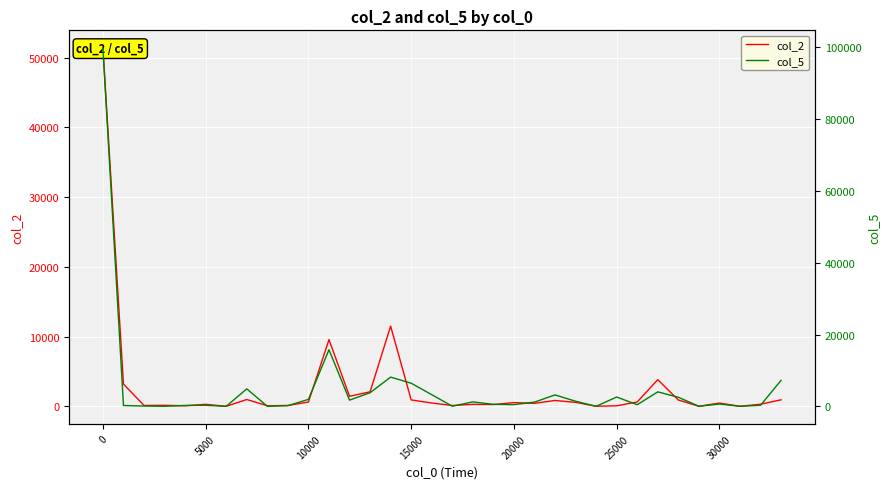

What is the difference between the maximum and minimum values in the col_2 series?

51359